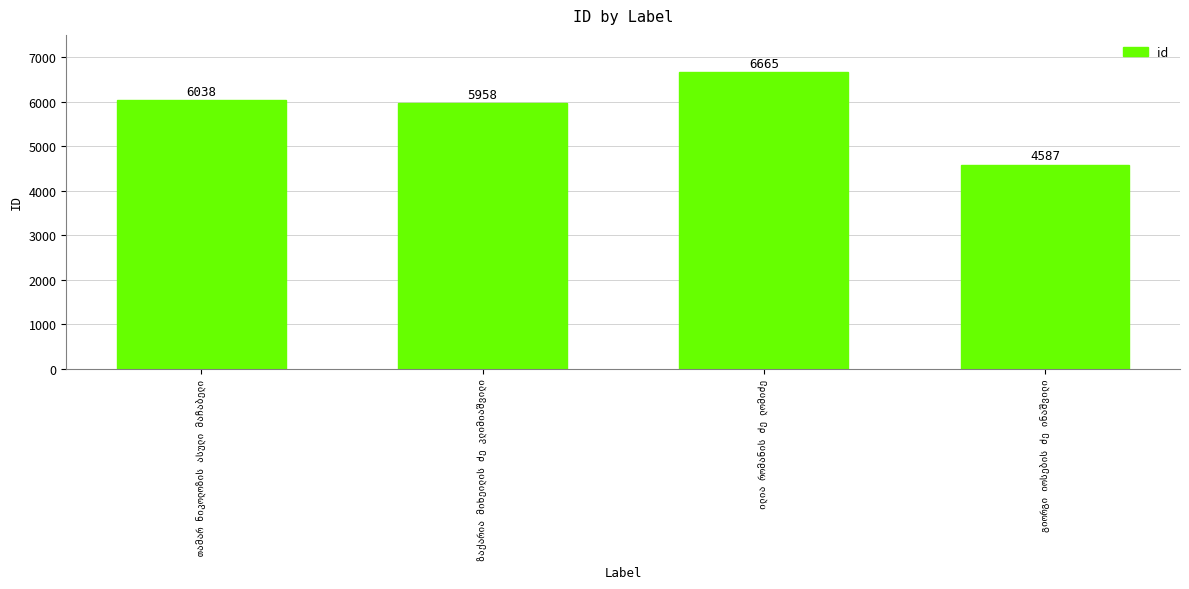

What is the value of the 1st bar from the left?

6038